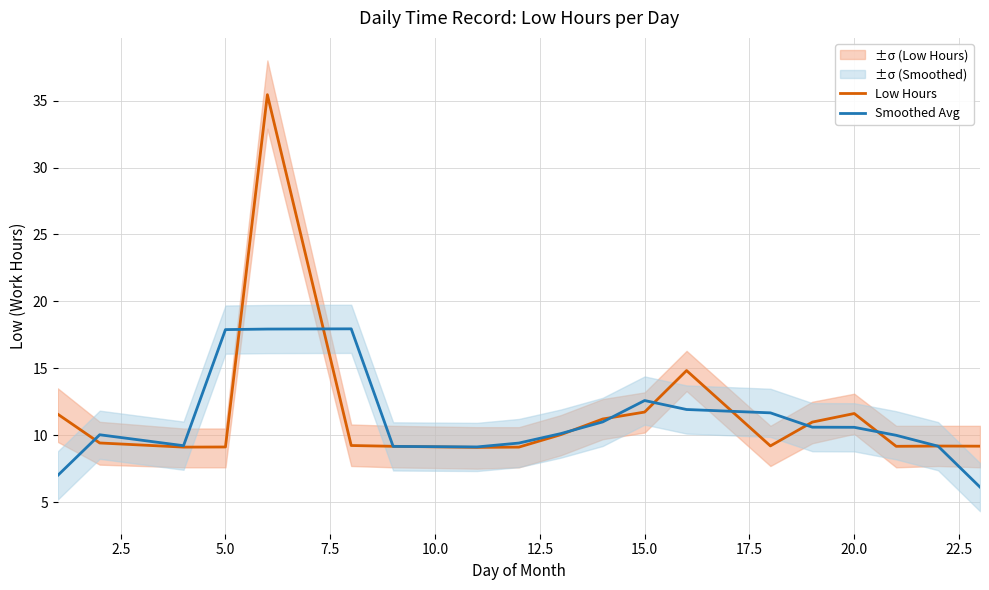

What is the highest value of the Low Hours series?

35.4